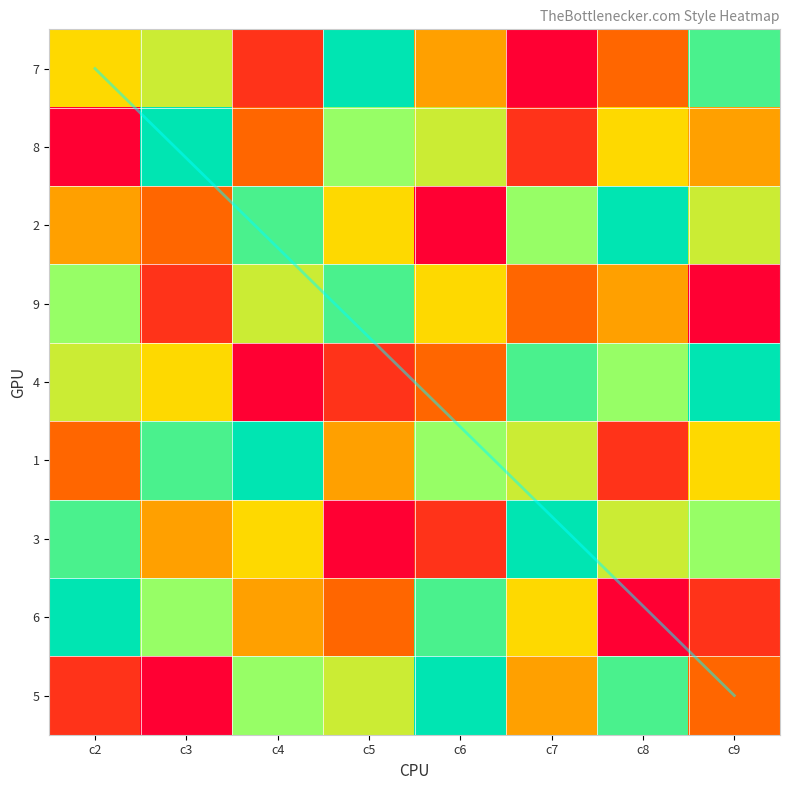

What is the difference between the maximum and minimum values in the 3 series?

8